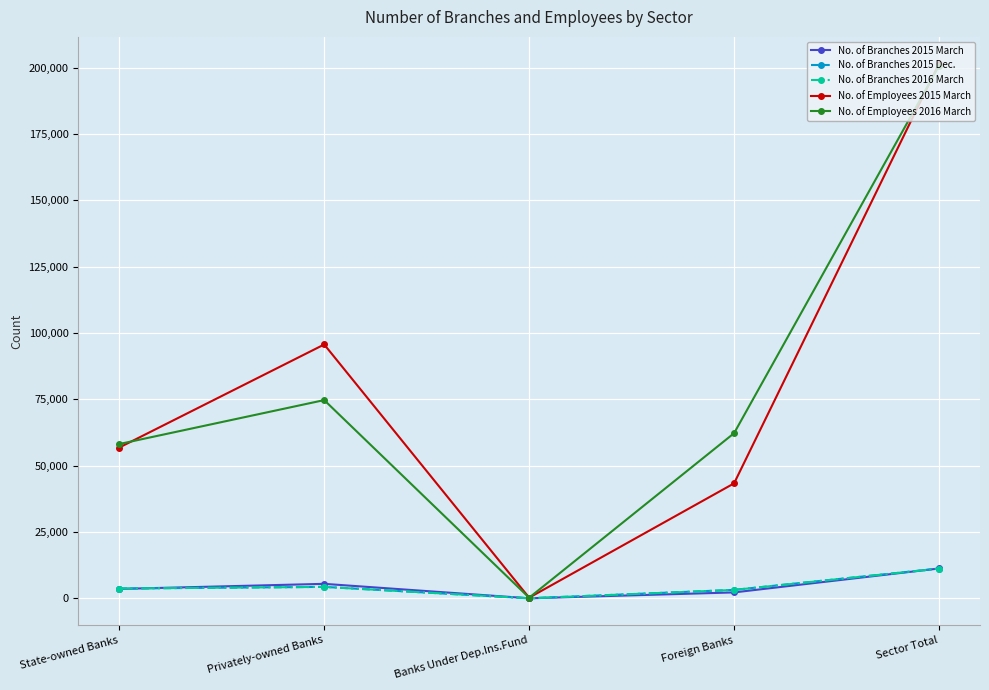

At which category does No. of Branches 2015 March reach its first local peak?

Privately-owned Banks